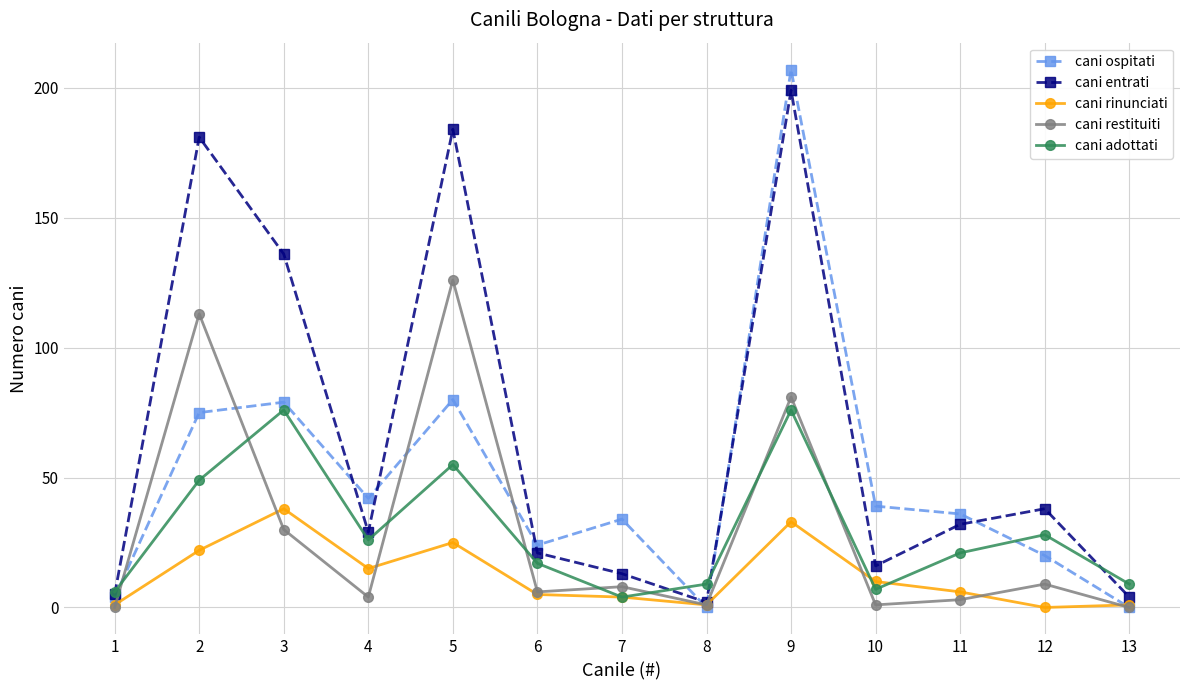

Reading right to left, extract all data points from this chart.

cani ospitati: 13=0	12=20	11=36	10=39	9=207	8=0	7=34	6=24	5=80	4=42	3=79	2=75	1=4
cani entrati: 13=4	12=38	11=32	10=16	9=199	8=2	7=13	6=21	5=184	4=29	3=136	2=181	1=5
cani rinunciati: 13=1	12=0	11=6	10=10	9=33	8=1	7=4	6=5	5=25	4=15	3=38	2=22	1=1
cani restituiti: 13=0	12=9	11=3	10=1	9=81	8=1	7=8	6=6	5=126	4=4	3=30	2=113	1=0
cani adottati: 13=9	12=28	11=21	10=7	9=76	8=9	7=4	6=17	5=55	4=26	3=76	2=49	1=6